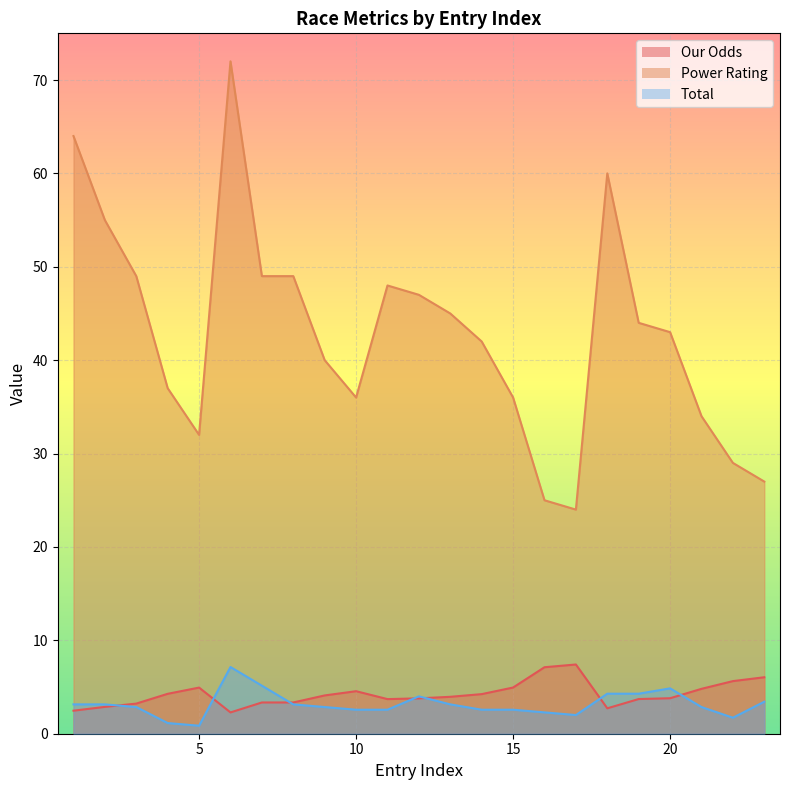

Which series has the largest total across all categories?

Power Rating